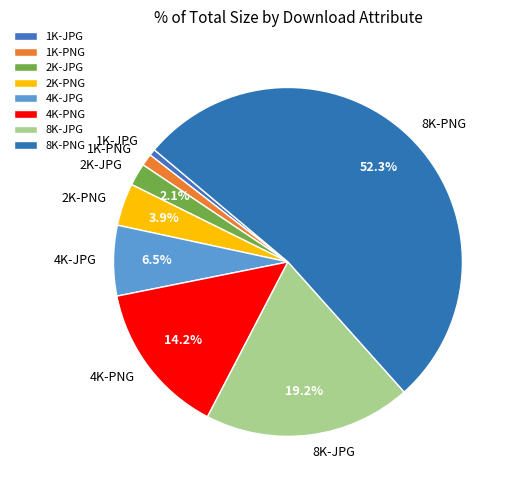

How many segments does this pie chart have?

8